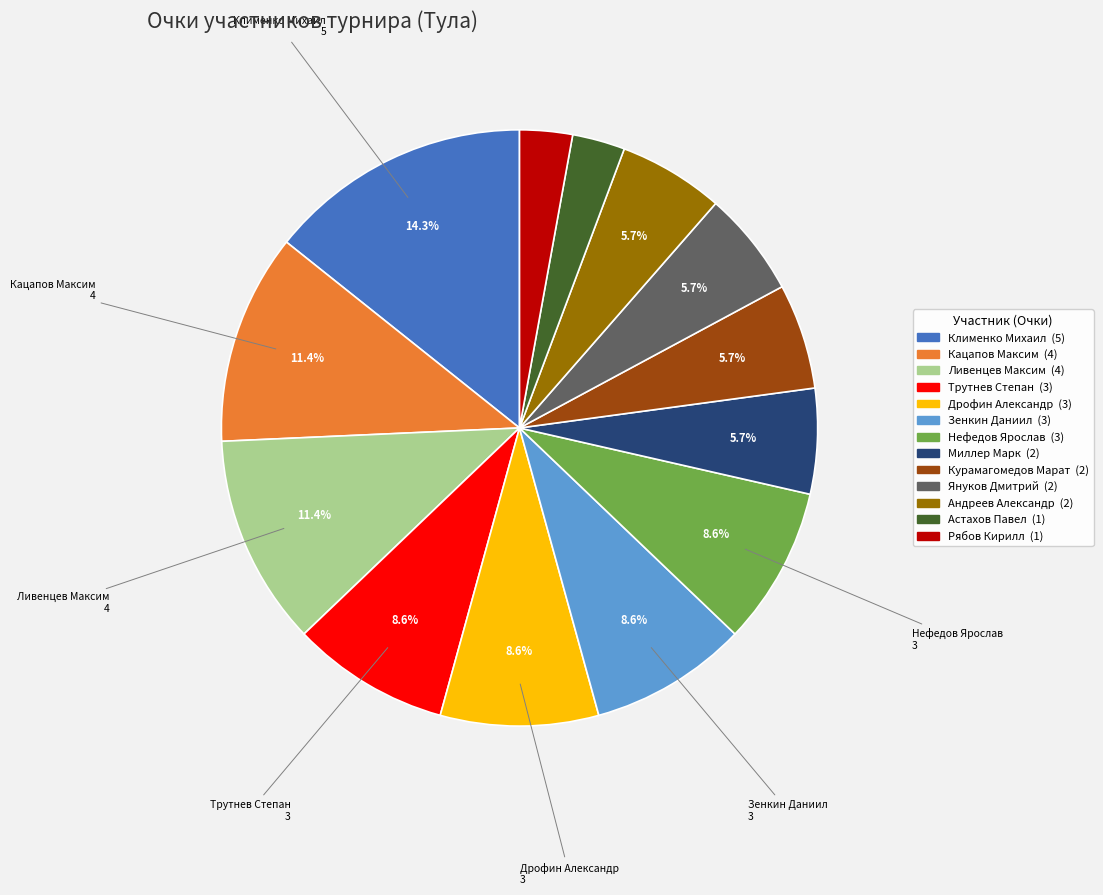

What is the ratio of the value at Дрофин Александр to the value at Андреев Александр?

1.5